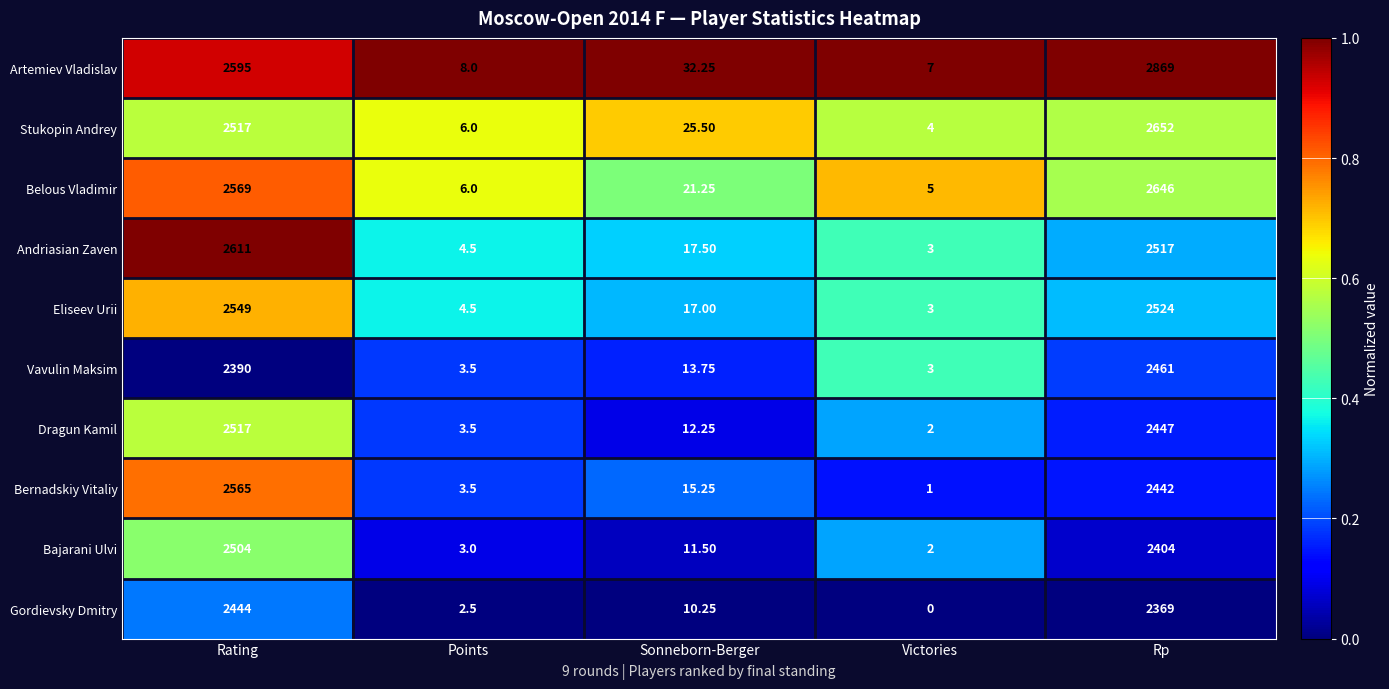

At which category is the sum across all series the highest?

Rp